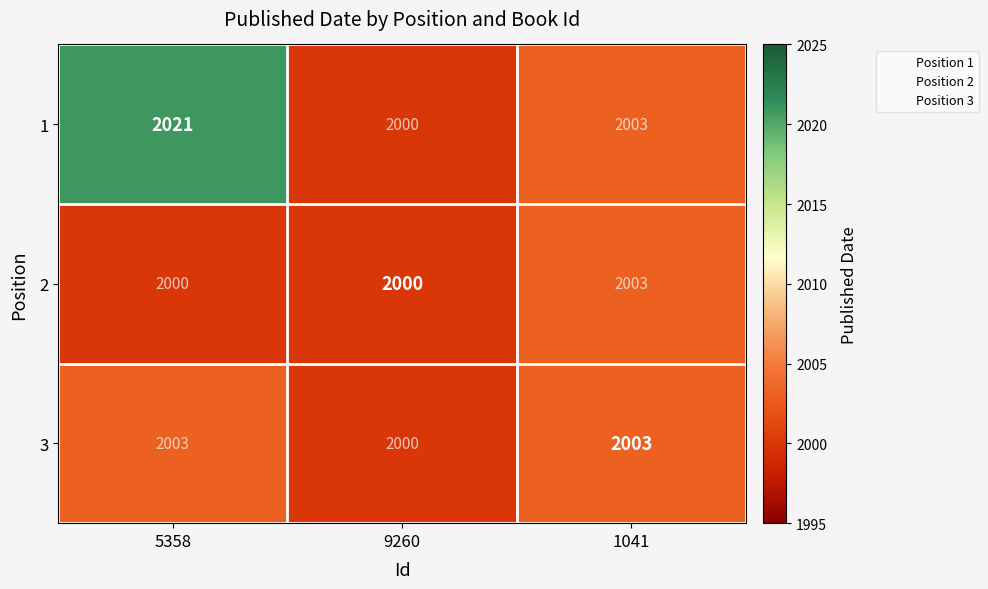

Which category has the highest value across all series?

5358